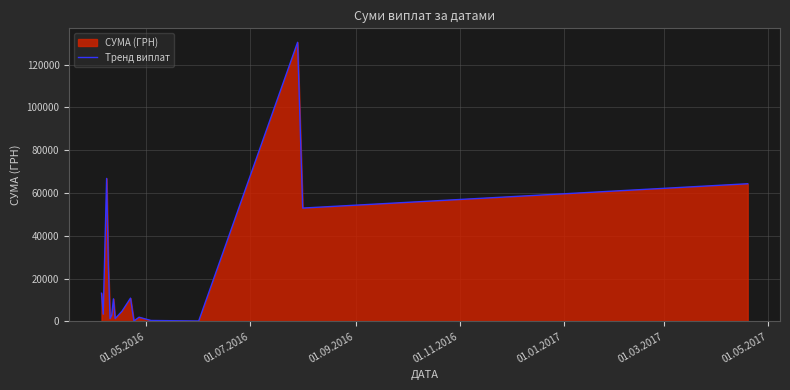

What is the greatest value displayed?

130379.7